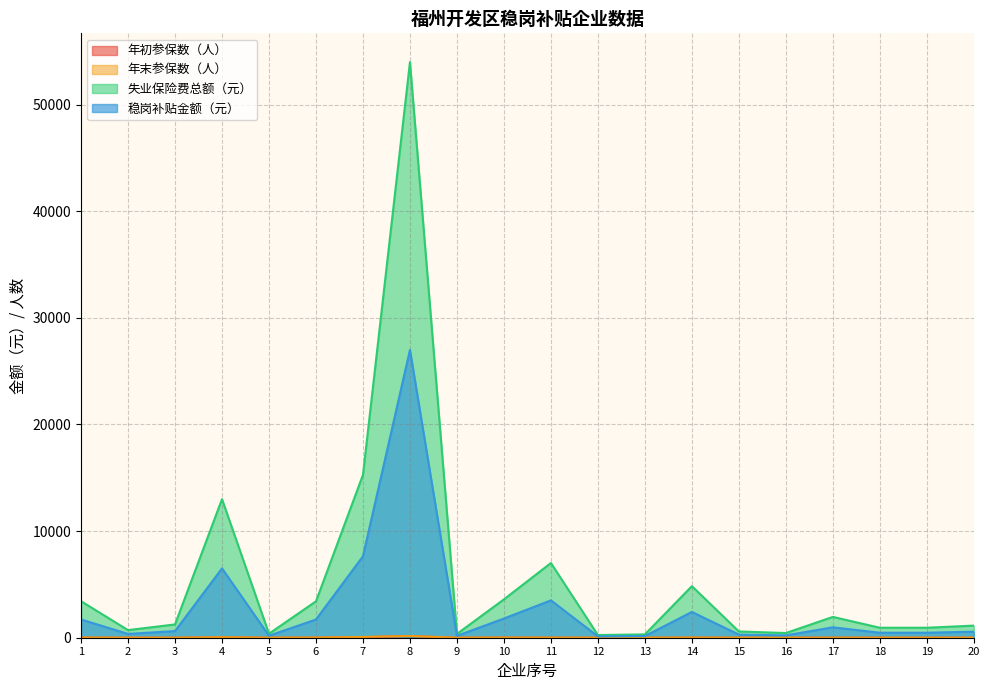

What is the lowest value of the 稳岗补贴金额（元） series?

126.0